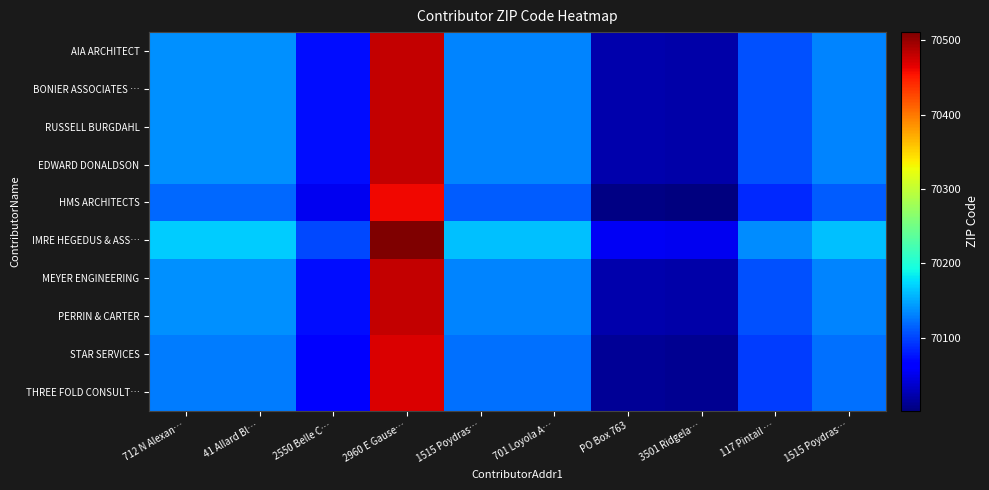

Reading right to left, list all the values displayed in this chart.

AIA ARCHITECT: 1515 Poydras…=70131.6	117 Pintail …=70106.6	3501 Ridgela…=70021.6	PO Box 763=70023.6	701 Loyola A…=70131.6	1515 Poydras…=70131.6	2960 E Gause…=70480.6	2550 Belle C…=70072.6	41 Allard Bl…=70138.6	712 N Alexan…=70138.6
BONIER ASSOCIATES …: 1515 Poydras…=70131.6	117 Pintail …=70106.6	3501 Ridgela…=70021.6	PO Box 763=70023.6	701 Loyola A…=70131.6	1515 Poydras…=70131.6	2960 E Gause…=70480.6	2550 Belle C…=70072.6	41 Allard Bl…=70138.6	712 N Alexan…=70138.6
RUSSELL BURGDAHL: 1515 Poydras…=70131.6	117 Pintail …=70106.6	3501 Ridgela…=70021.6	PO Box 763=70023.6	701 Loyola A…=70131.6	1515 Poydras…=70131.6	2960 E Gause…=70480.6	2550 Belle C…=70072.6	41 Allard Bl…=70138.6	712 N Alexan…=70138.6
EDWARD DONALDSON: 1515 Poydras…=70131.6	117 Pintail …=70106.6	3501 Ridgela…=70021.6	PO Box 763=70023.6	701 Loyola A…=70131.6	1515 Poydras…=70131.6	2960 E Gause…=70480.6	2550 Belle C…=70072.6	41 Allard Bl…=70138.6	712 N Alexan…=70138.6
HMS ARCHITECTS: 1515 Poydras…=70112.0	117 Pintail …=70087.0	3501 Ridgela…=70002.0	PO Box 763=70004.0	701 Loyola A…=70112.0	1515 Poydras…=70112.0	2960 E Gause…=70461.0	2550 Belle C…=70053.0	41 Allard Bl…=70119.0	712 N Alexan…=70119.0
IMRE HEGEDUS & ASS…: 1515 Poydras…=70162.0	117 Pintail …=70137.0	3501 Ridgela…=70052.0	PO Box 763=70054.0	701 Loyola A…=70162.0	1515 Poydras…=70162.0	2960 E Gause…=70511.0	2550 Belle C…=70103.0	41 Allard Bl…=70169.0	712 N Alexan…=70169.0
MEYER ENGINEERING: 1515 Poydras…=70131.6	117 Pintail …=70106.6	3501 Ridgela…=70021.6	PO Box 763=70023.6	701 Loyola A…=70131.6	1515 Poydras…=70131.6	2960 E Gause…=70480.6	2550 Belle C…=70072.6	41 Allard Bl…=70138.6	712 N Alexan…=70138.6
PERRIN & CARTER: 1515 Poydras…=70131.6	117 Pintail …=70106.6	3501 Ridgela…=70021.6	PO Box 763=70023.6	701 Loyola A…=70131.6	1515 Poydras…=70131.6	2960 E Gause…=70480.6	2550 Belle C…=70072.6	41 Allard Bl…=70138.6	712 N Alexan…=70138.6
STAR SERVICES: 1515 Poydras…=70121.5	117 Pintail …=70096.5	3501 Ridgela…=70011.5	PO Box 763=70013.5	701 Loyola A…=70121.5	1515 Poydras…=70121.5	2960 E Gause…=70470.5	2550 Belle C…=70062.5	41 Allard Bl…=70128.5	712 N Alexan…=70128.5
THREE FOLD CONSULT…: 1515 Poydras…=70121.5	117 Pintail …=70096.5	3501 Ridgela…=70011.5	PO Box 763=70013.5	701 Loyola A…=70121.5	1515 Poydras…=70121.5	2960 E Gause…=70470.5	2550 Belle C…=70062.5	41 Allard Bl…=70128.5	712 N Alexan…=70128.5